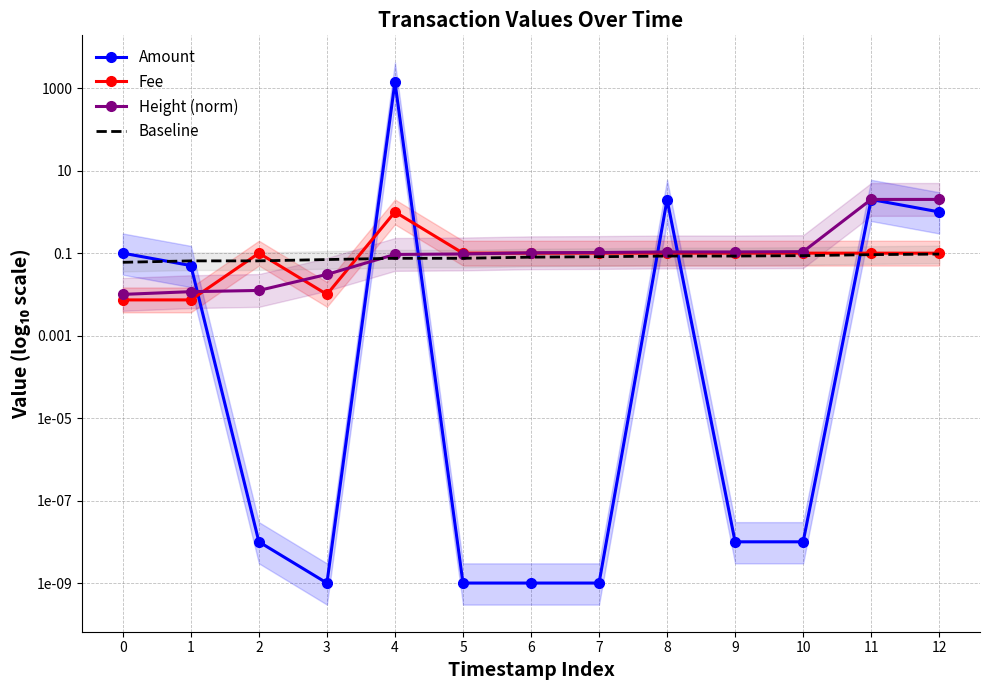

How many interior local valleys does the Fee series have?

1